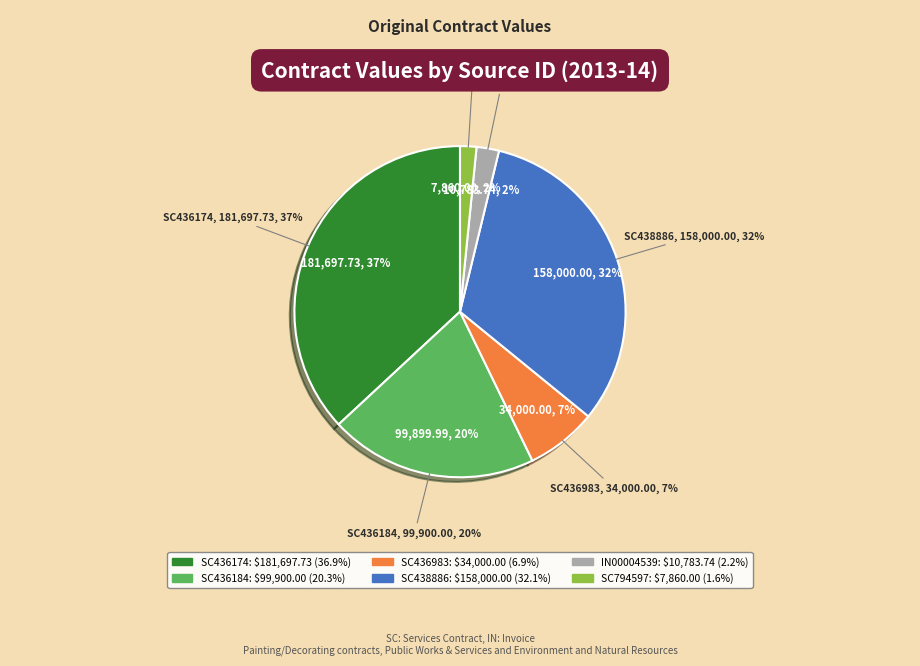

Between SC436983 and SC436184, which is larger?

SC436184